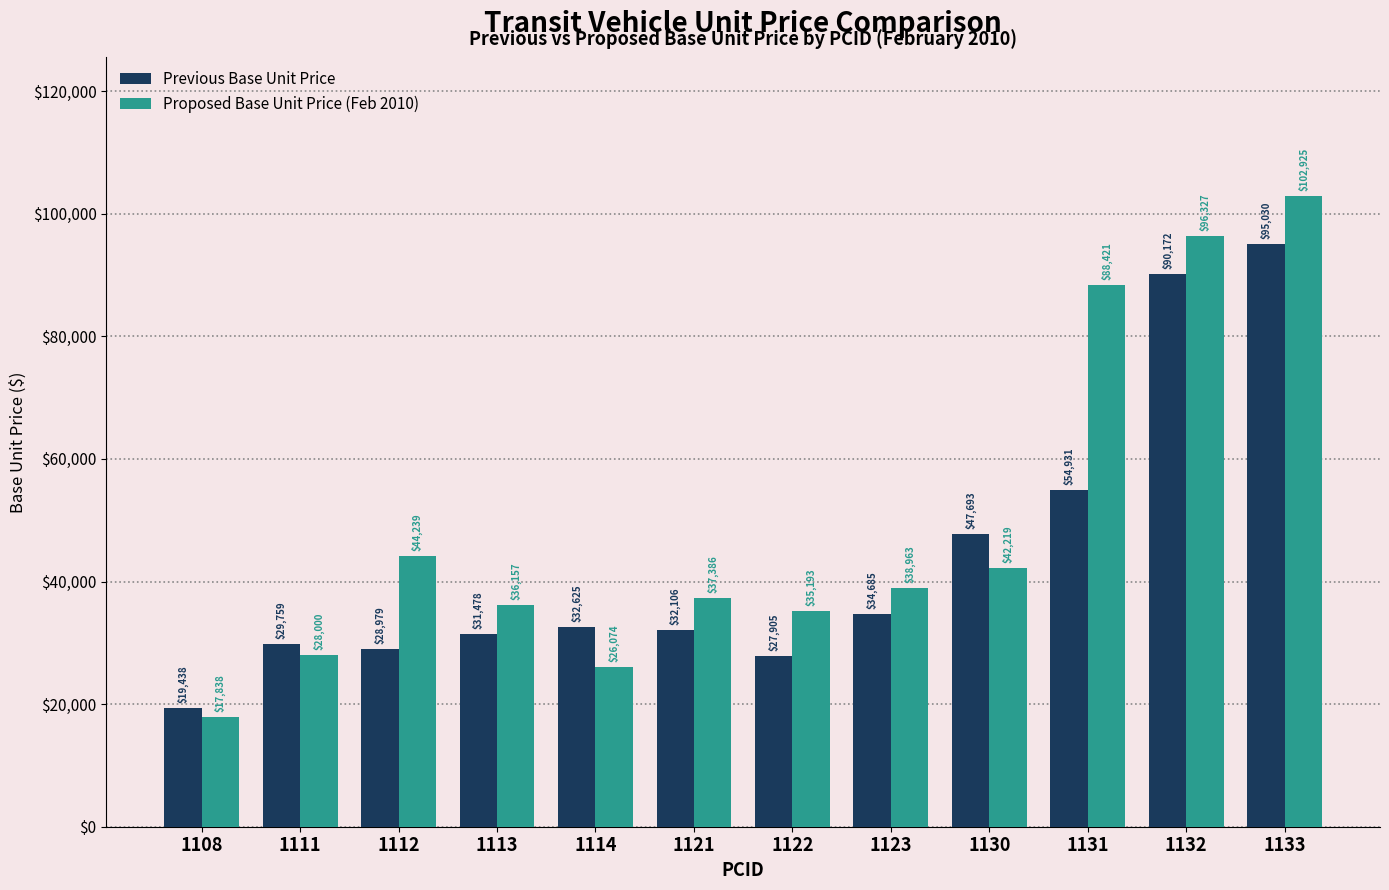

At 1133, list the series in order from largest to smallest.

Proposed Base Unit Price (Feb 2010), Previous Base Unit Price